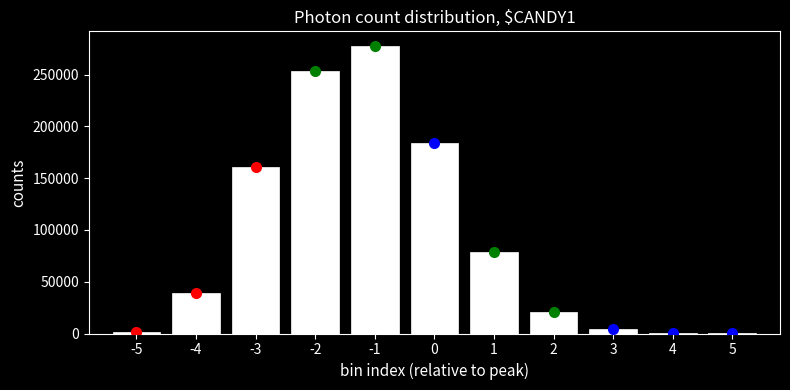

What is the ratio of the value at -1 to the value at 0?

1.5